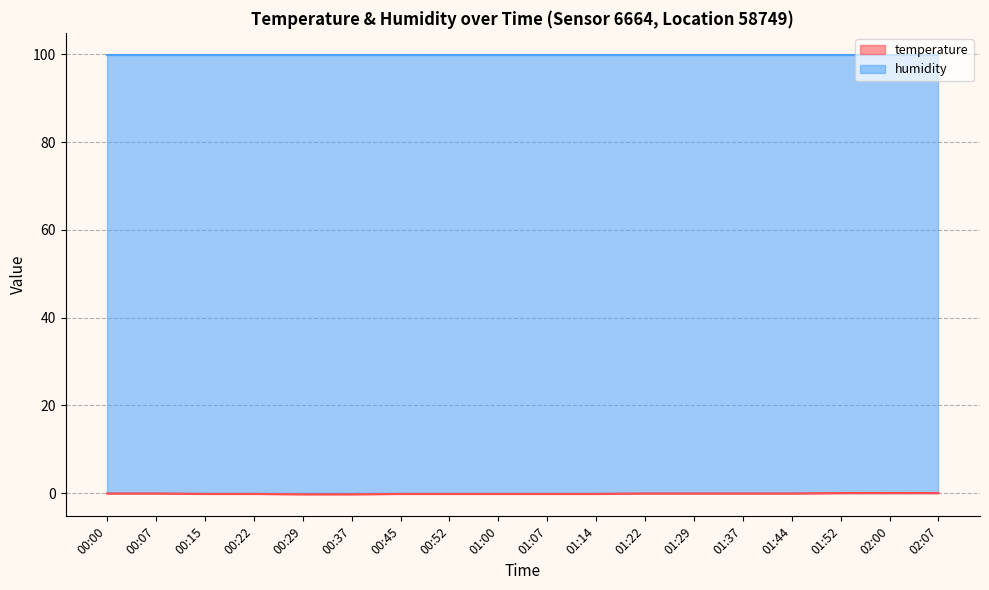

What is the difference between the values at 01:07 and 02:00?

0.2